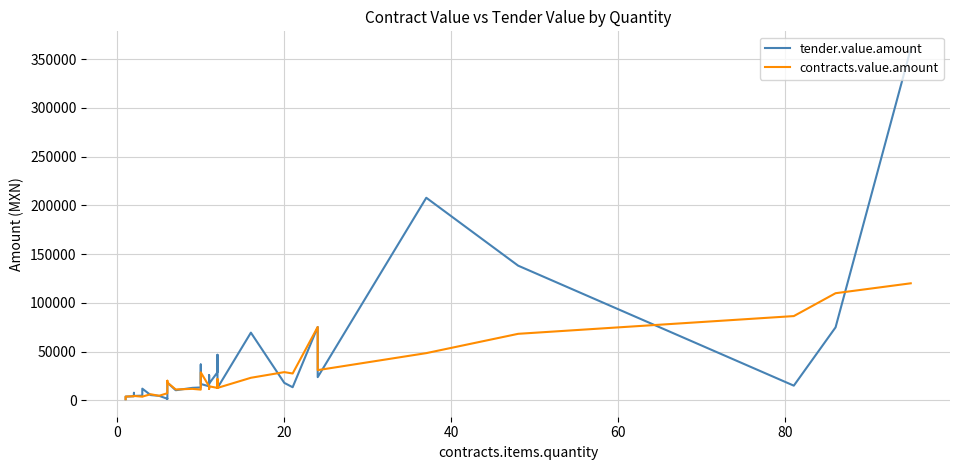

How many times do contracts.value.amount and tender.value.amount cross each other?

9